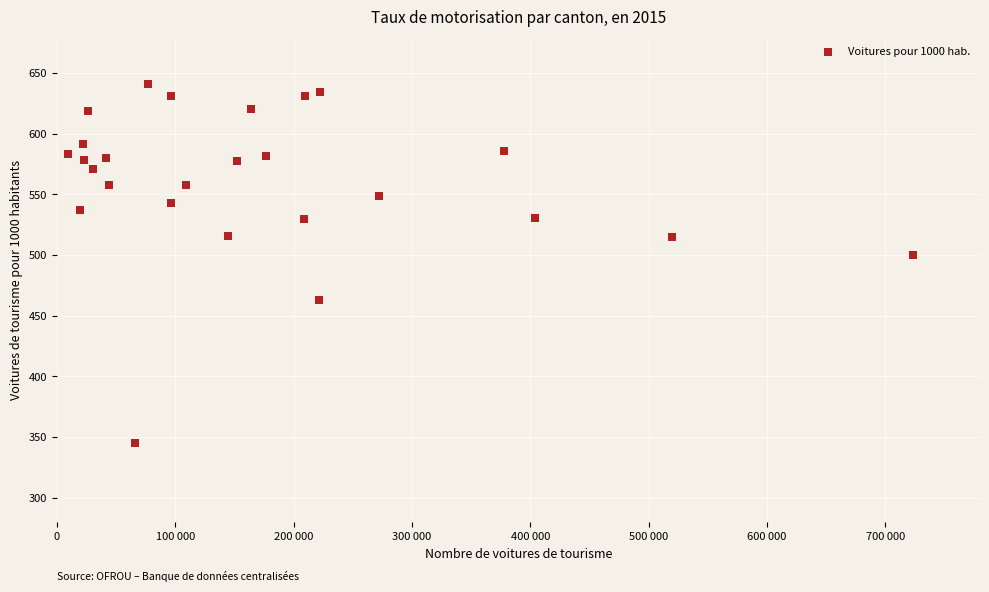

What is the range of Y values (max minus min)?

295.9